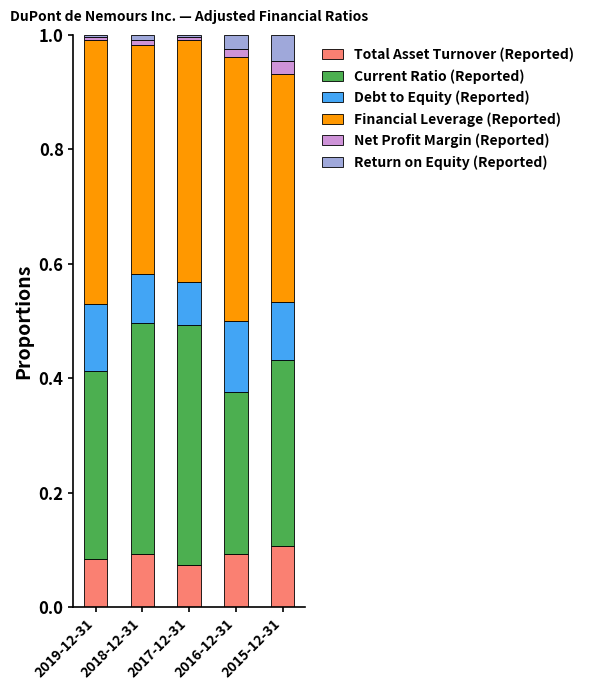

What is the total value across all series at 2015-12-31?

1.0